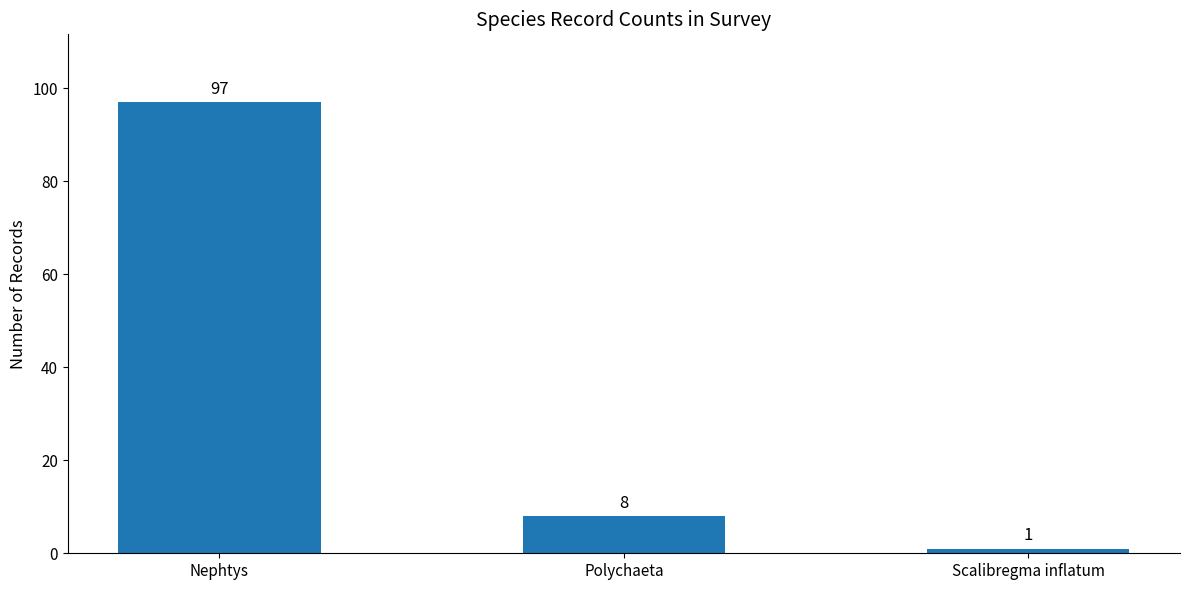

Rank the categories by value from lowest to highest.

Scalibregma inflatum, Polychaeta, Nephtys